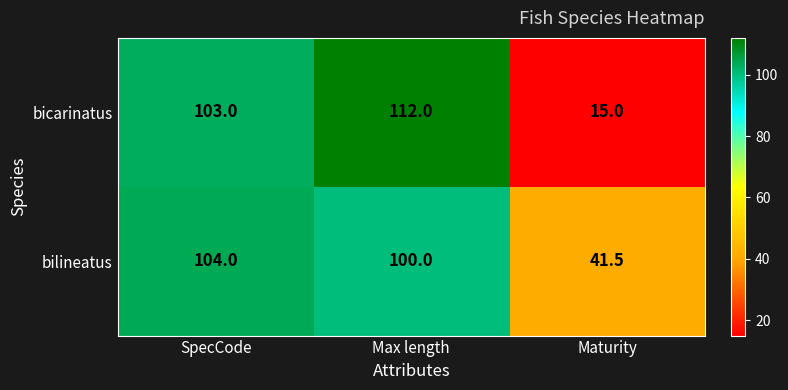

At which label is bicarinatus closest to 63?

SpecCode